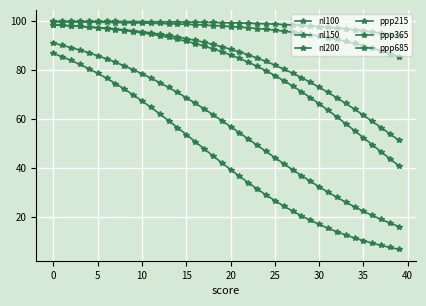

How many distinct data groups are displayed?

6